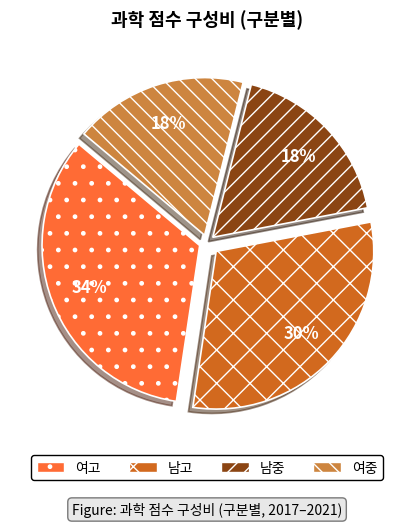

What percentage is the 여고 slice, to the nearest percent?

34%